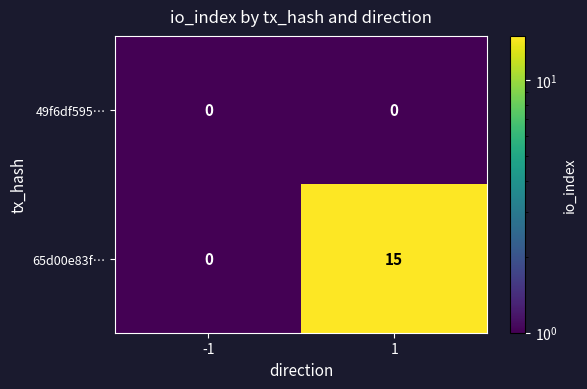

The value of 65d00e83f… at -1 is -10. True or false?

False